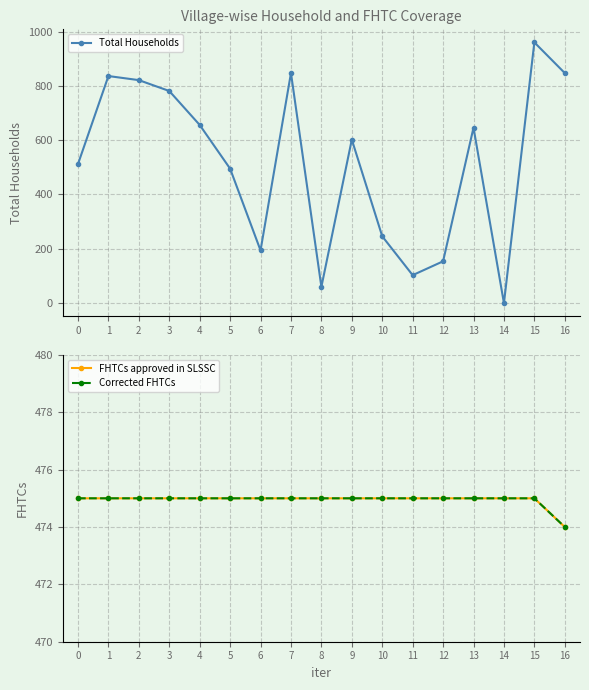

Rank the categories by Corrected FHTCs value from highest to lowest.

0, 1, 2, 3, 4, 5, 6, 7, 8, 9, 10, 11, 12, 13, 14, 15, 16